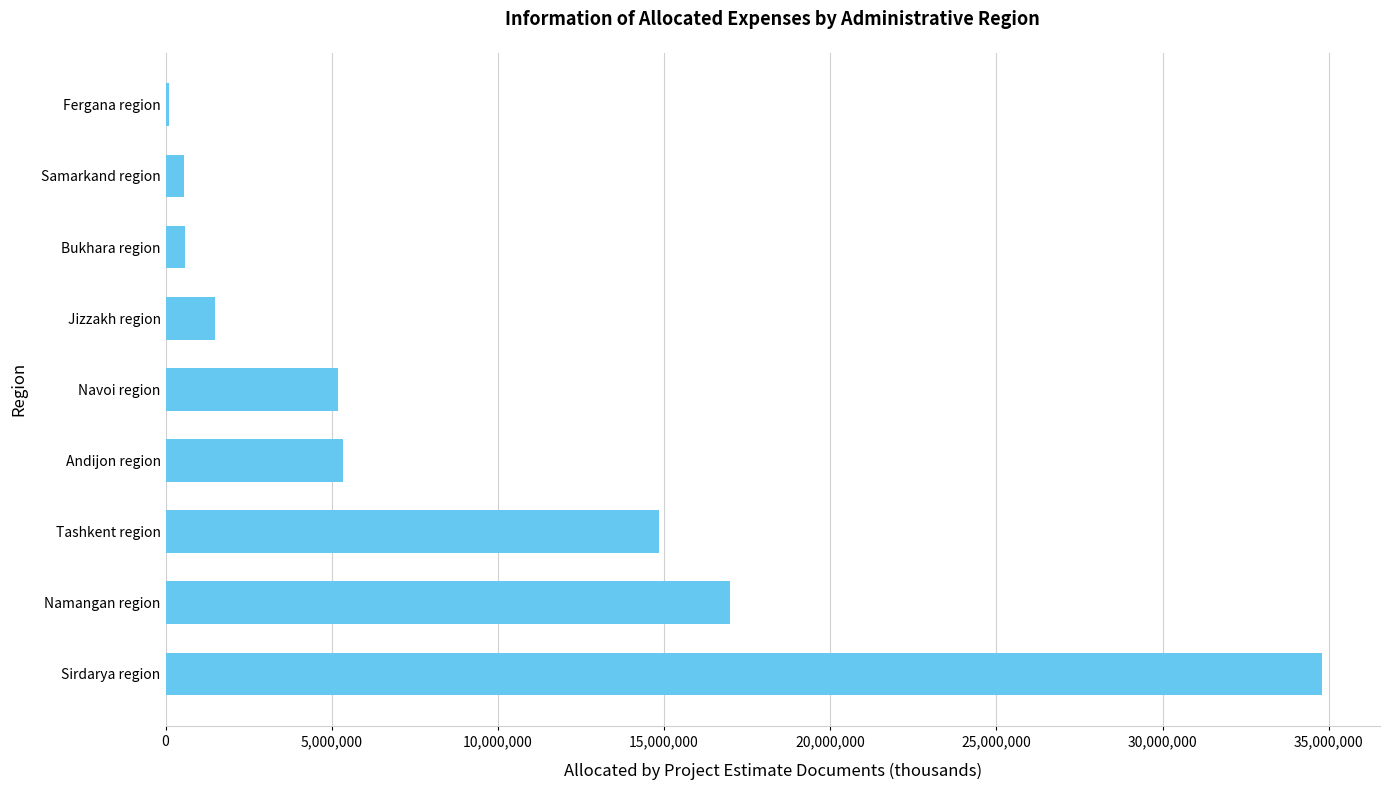

The value at Andijon region is 5336381.6. True or false?

True